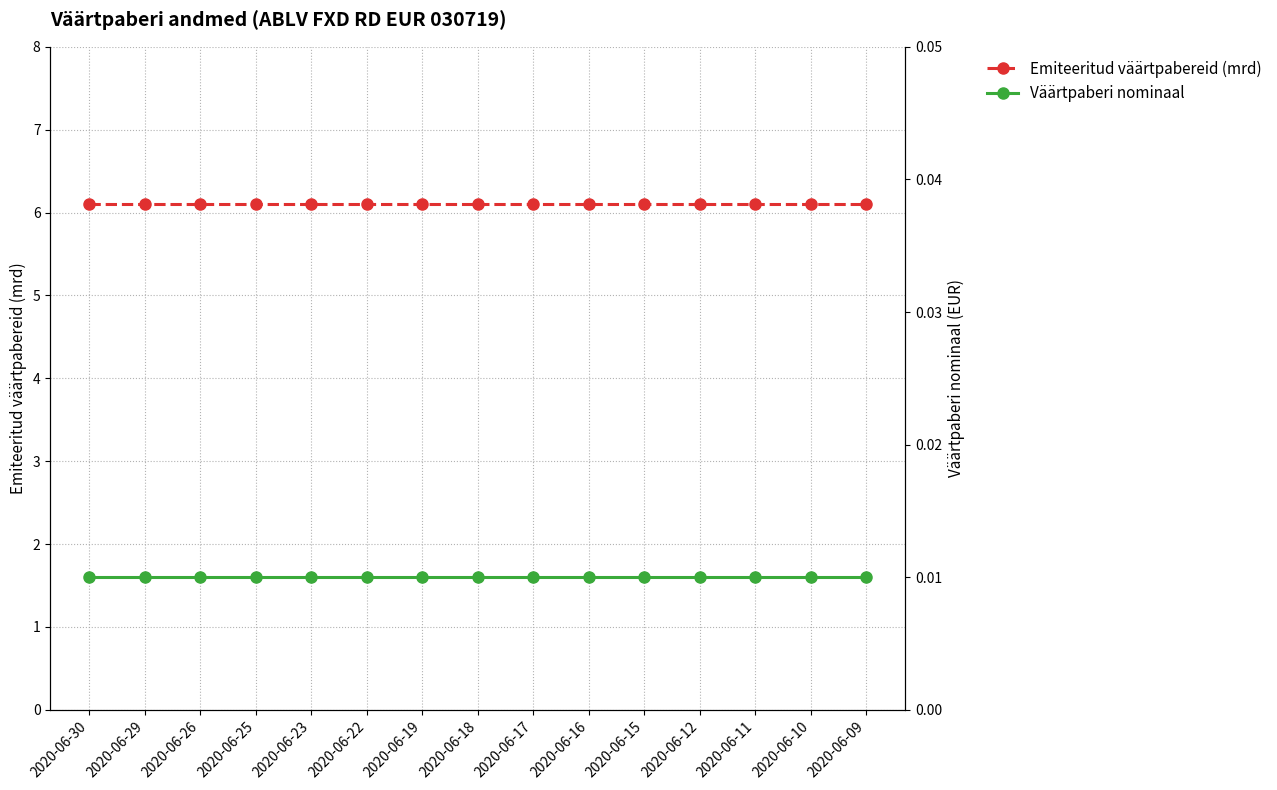

Count the number of categories in the chart.

15